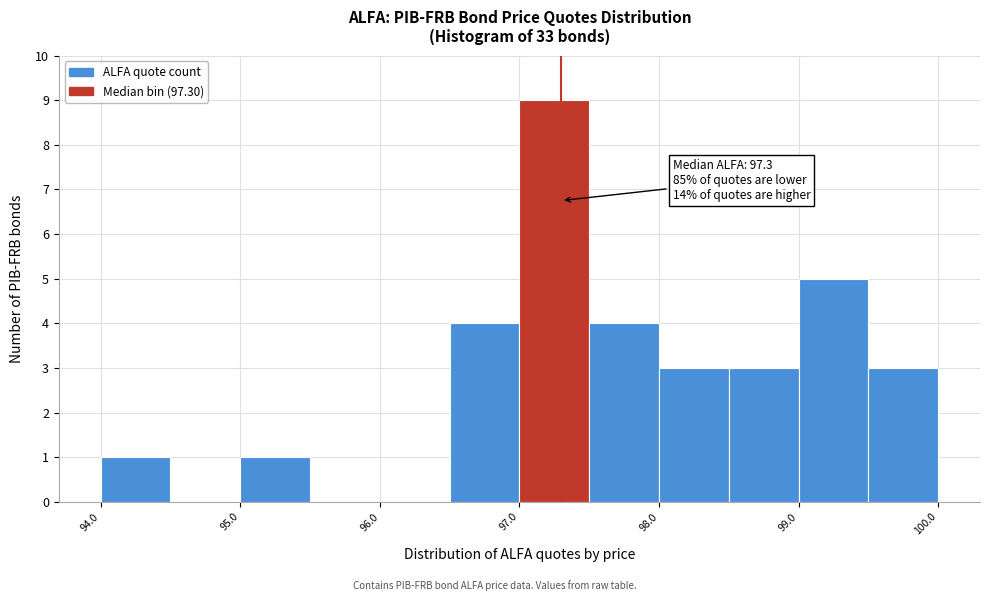

Which range on the x-axis has the tallest bar?

97.0 to 97.5